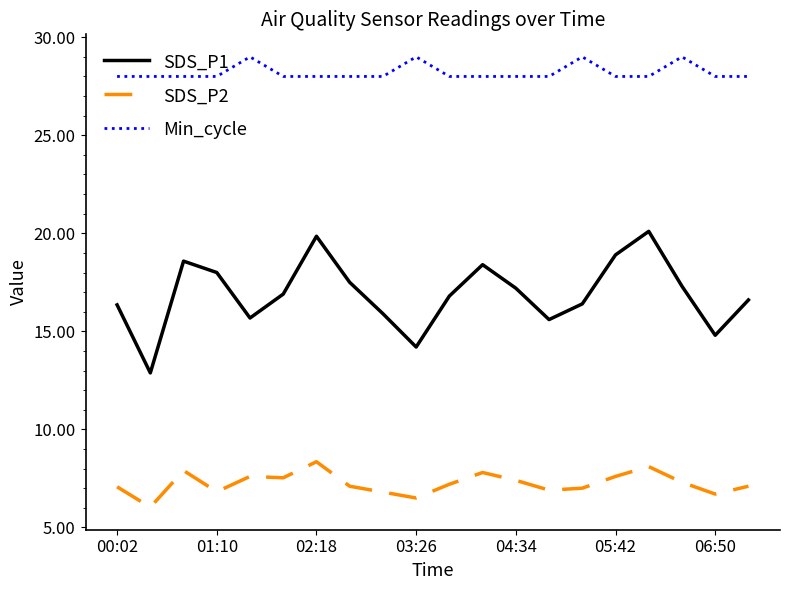

Which series has the largest total across all categories?

Min_cycle